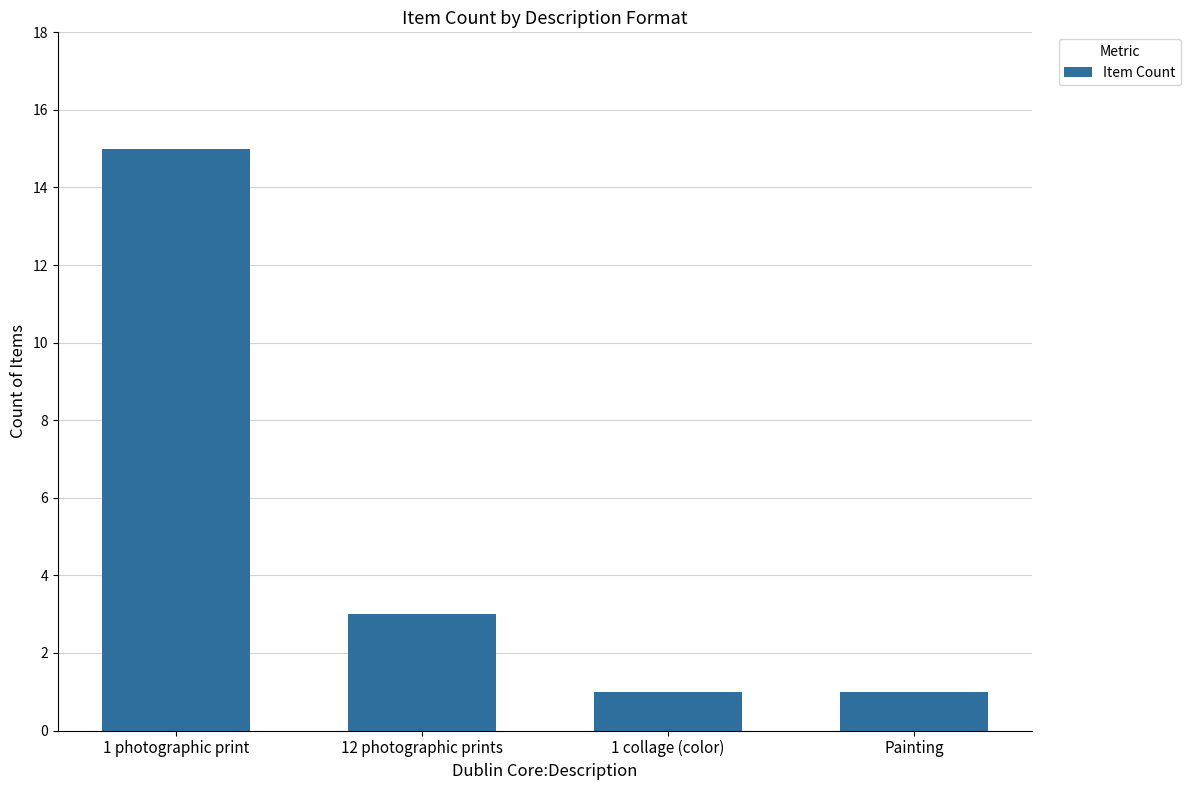

What is the greatest value displayed?

15